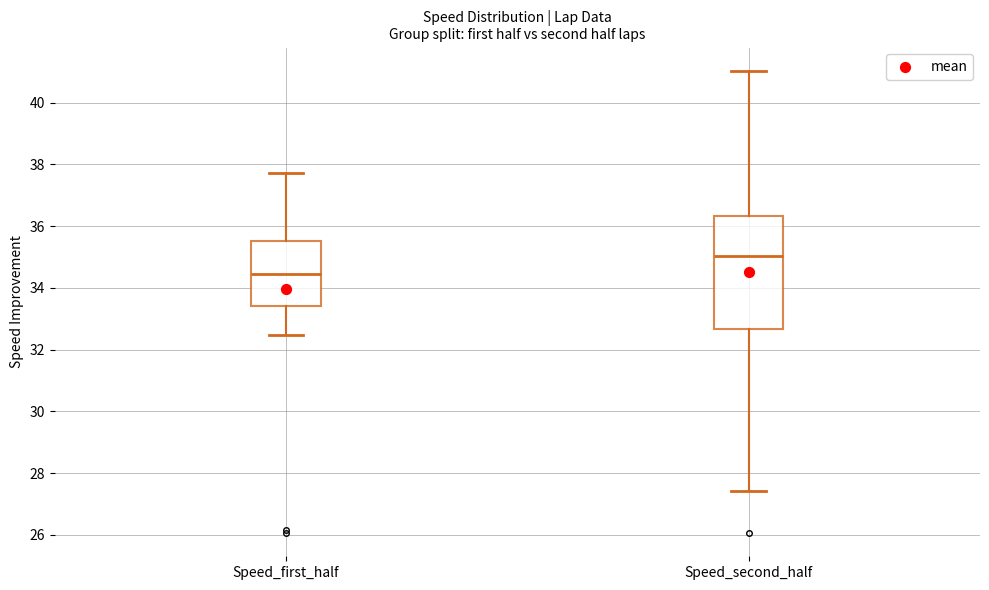

Reading left to right, transcribe this box plot: for each box, give where its median line is, the range the box spans, and where its two whiskers end, as read against the y-axis. The values are not printed on the chart, so give them approximately, as read against the axis.

Speed_first_half: median 34.4, box 33.4 to 35.6, whiskers 32.4 to 37.8
Speed_second_half: median 35.0, box 32.6 to 36.4, whiskers 27.4 to 41.0